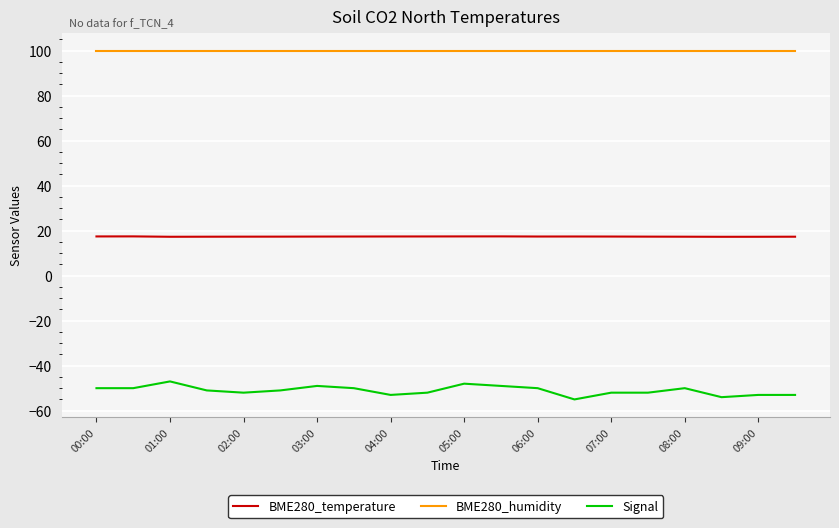

True or false: Signal and BME280_humidity cross at least once.

False